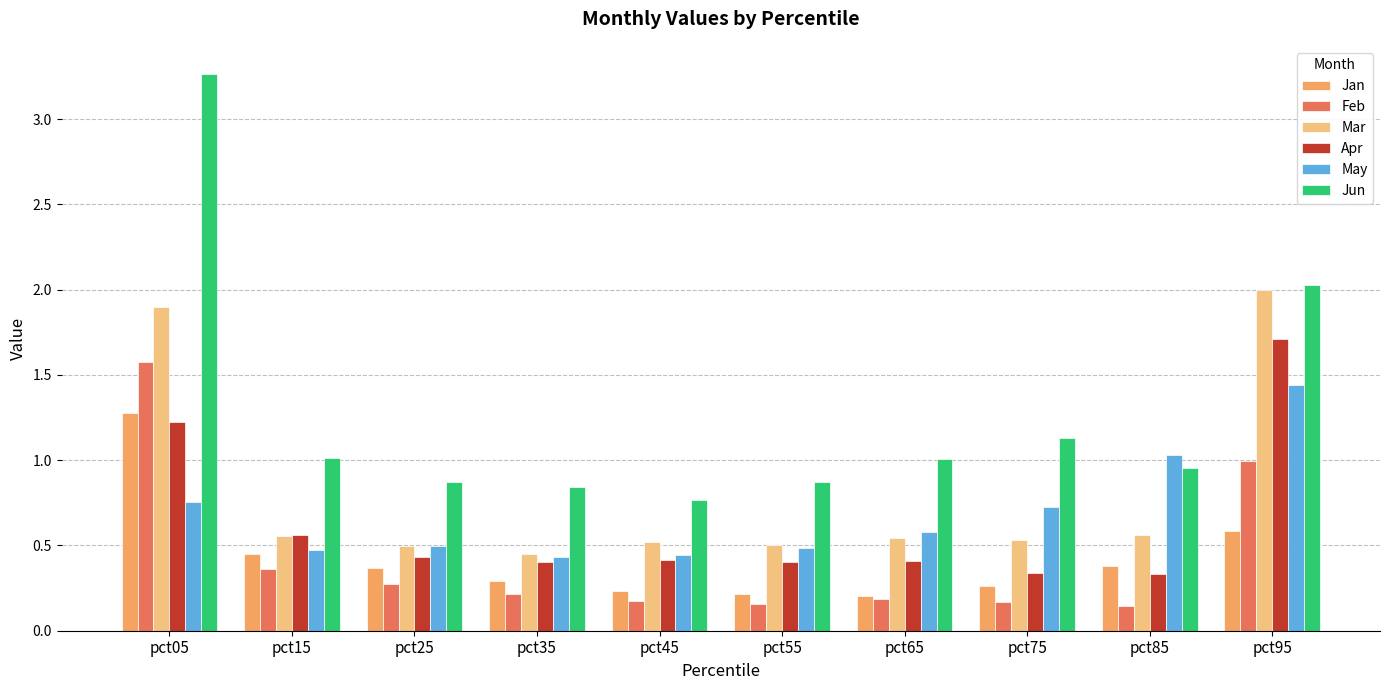

What is the maximum value for Jun?

3.3